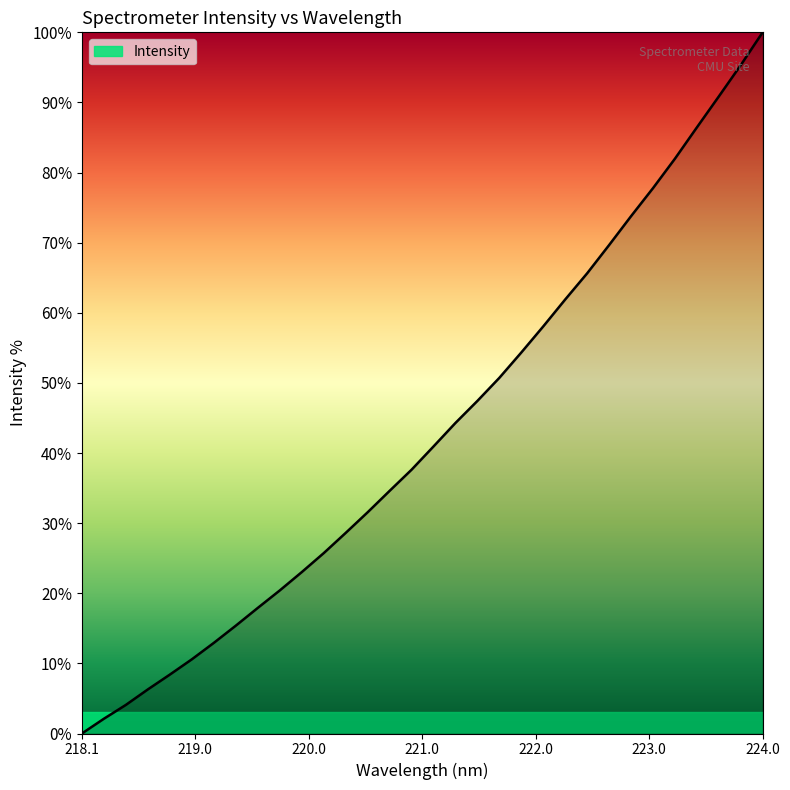

What is the difference between the maximum and minimum values?

100.0